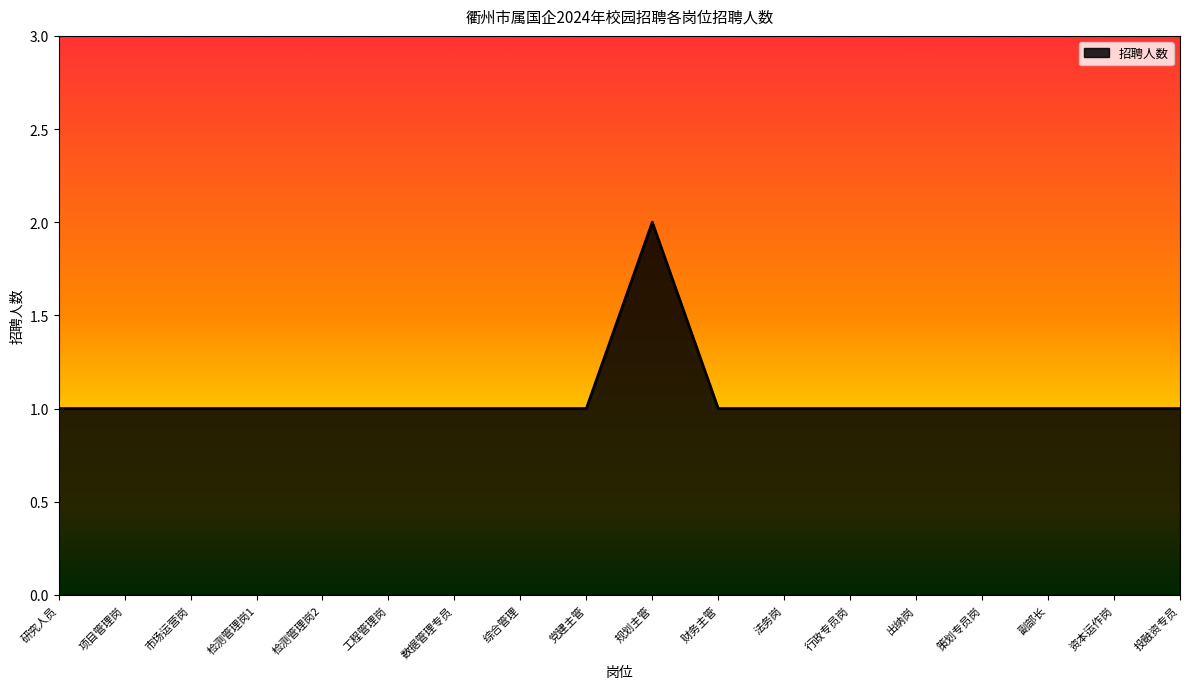

What is the average value?

1